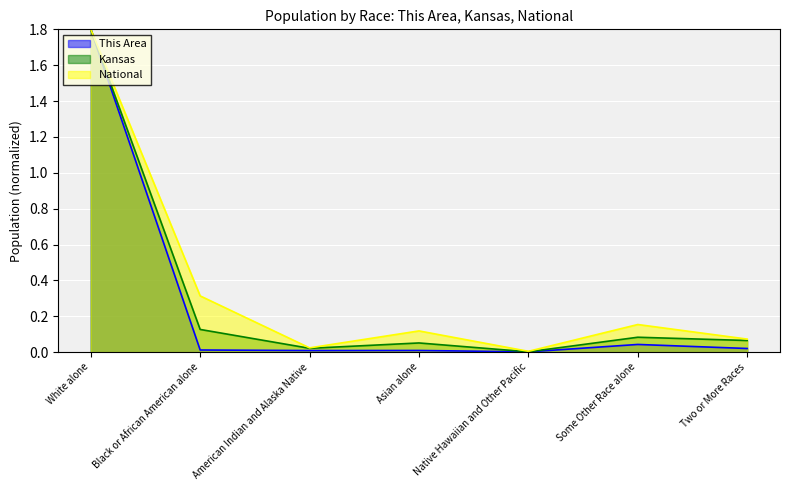

True or false: This Area and Kansas cross at least once.

False